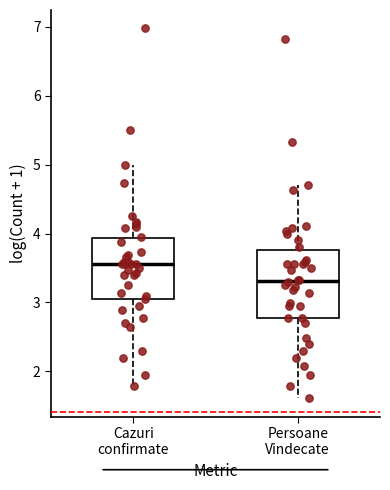

Reading left to right, read every box against the y-axis: the position of its median line, the range the box covers, and the ends of its whiskers. The values are not printed on the chart, so give them approximately, as read against the axis.

Cazuri confirmate: median 3.6, box 3.1 to 3.9, whiskers 1.8 to 5.0
Persoane Vindecate: median 3.3, box 2.8 to 3.8, whiskers 1.6 to 4.7